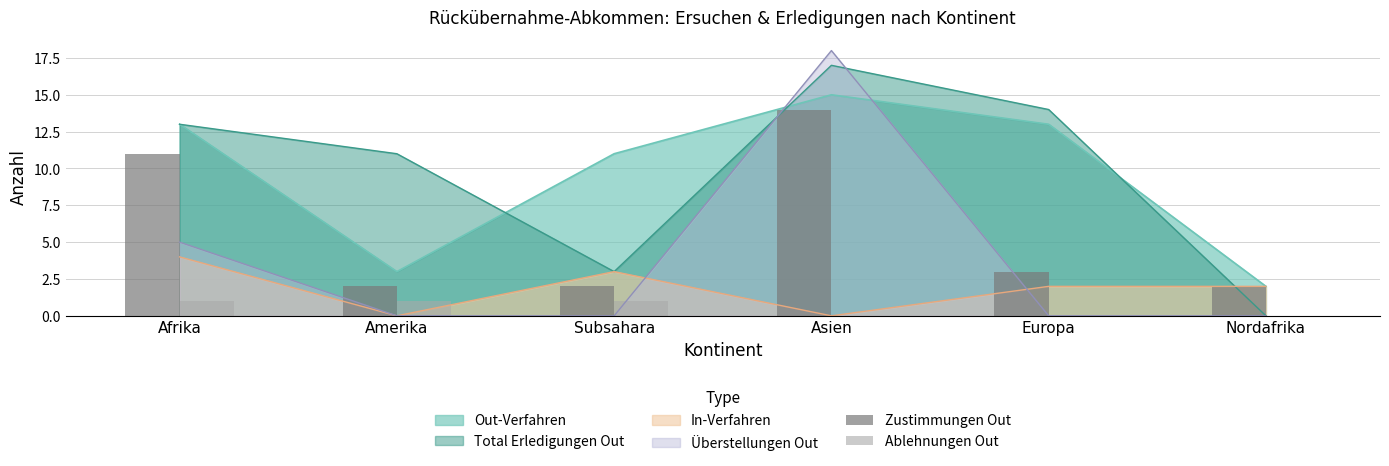

The In-Verfahren series shows 2 at Europa. True or false?

True